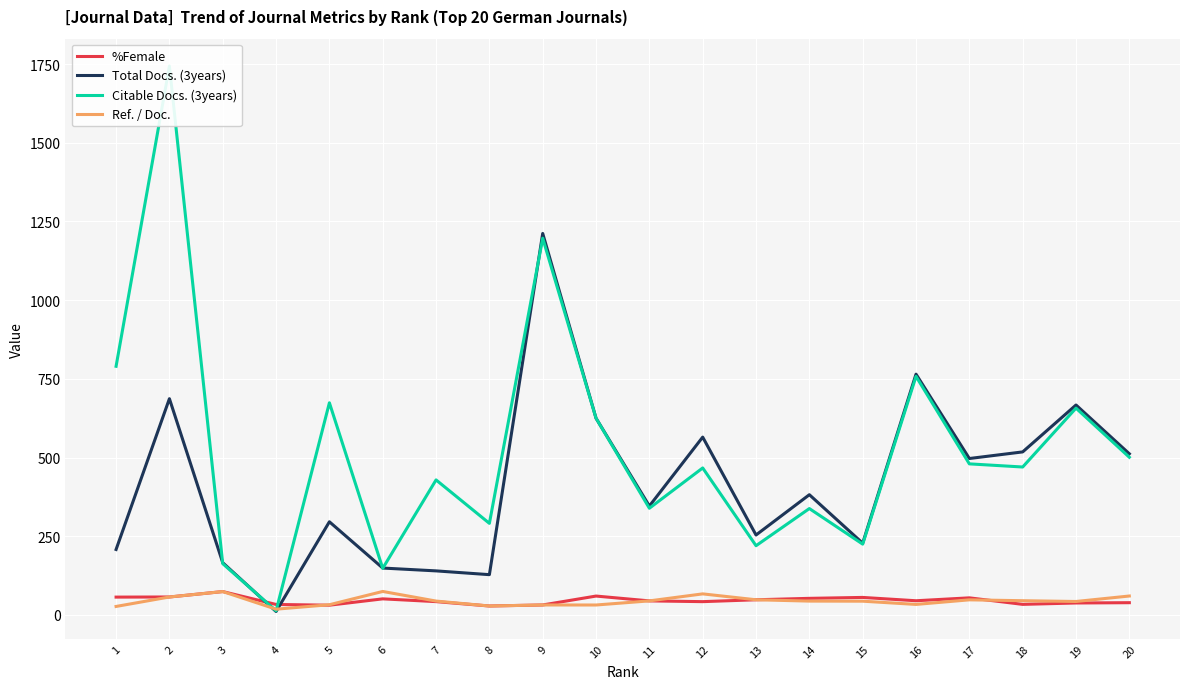

Reading right to left, extract all data points from this chart.

%Female: 20=39.0	19=38.0	18=33.6	17=54.3	16=45.1	15=55.7	14=52.7	13=48.2	12=42.3	11=44.7	10=60.0	9=31.7	8=28.4	7=42.3	6=51.1	5=31.0	4=33.3	3=74.3	2=57.1	1=56.7
Total Docs. (3years): 20=512.0	19=667.0	18=518.0	17=497.0	16=765.0	15=228.0	14=382.0	13=254.0	12=565.0	11=346.0	10=625.0	9=1212.0	8=128.0	7=140.0	6=149.0	5=296.0	4=11.0	3=166.0	2=687.0	1=208.0
Citable Docs. (3years): 20=501.0	19=657.0	18=470.0	17=480.0	16=758.0	15=225.0	14=338.0	13=220.0	12=467.0	11=339.0	10=625.0	9=1197.0	8=291.0	7=429.0	6=148.0	5=674.0	4=13.0	3=163.0	2=1744.0	1=790.0
Ref. / Doc.: 20=60.2	19=42.8	18=45.2	17=48.0	16=33.5	15=43.7	14=44.0	13=48.2	12=66.9	11=44.7	10=31.6	9=31.7	8=28.4	7=44.1	6=74.7	5=32.5	4=18.3	3=74.3	2=57.1	1=27.0